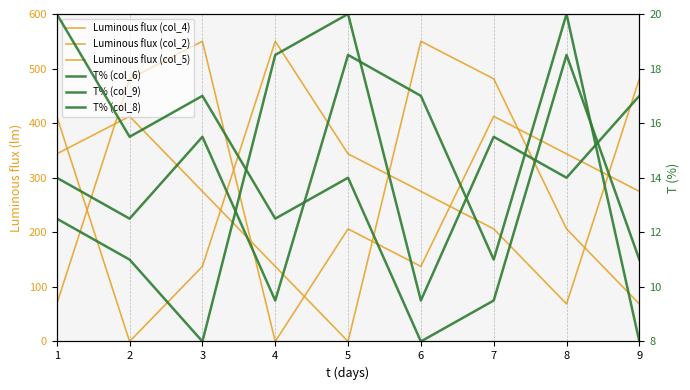

After their last crossing, which series has the higher values: Luminous flux (col_4) or Luminous flux (col_5)?

Luminous flux (col_5)